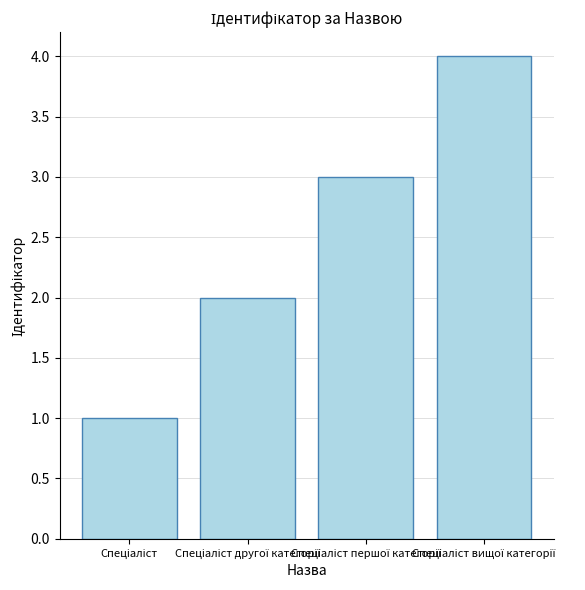

What is the difference between the maximum and minimum values?

3